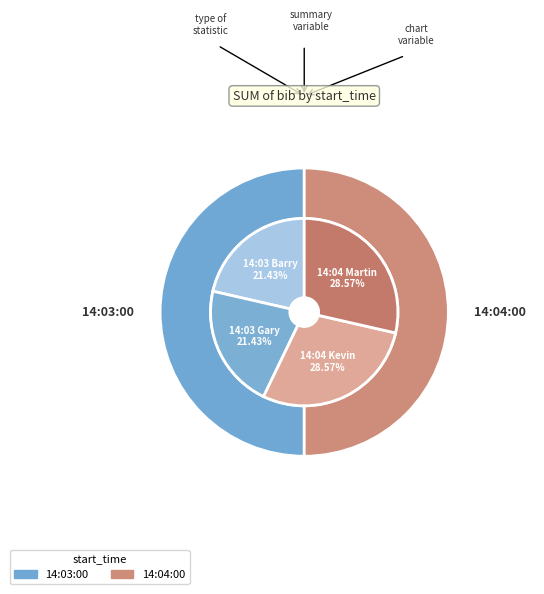

Count the number of slices in the pie.

4